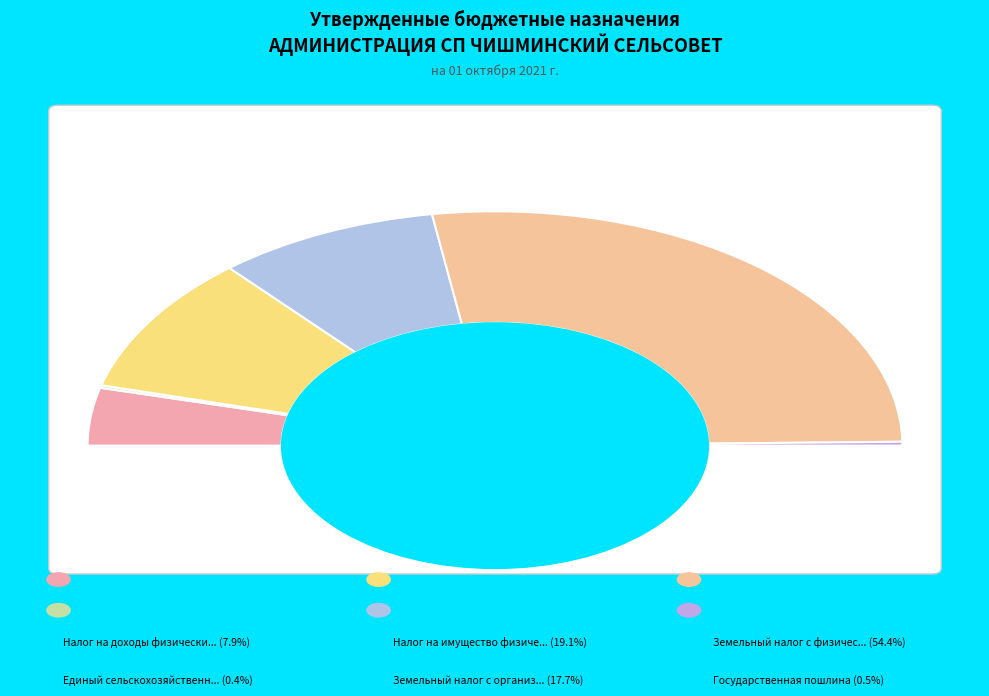

Do Земельный налог с физических лиц and Единый сельскохозяйственный налог together represent more than half of the pie?

Yes